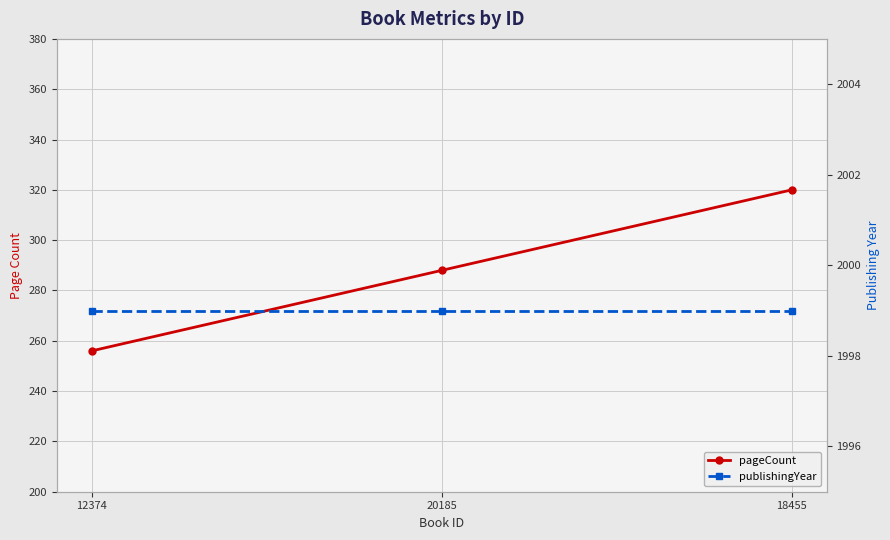

What is the total value across all series at 12374?

2255